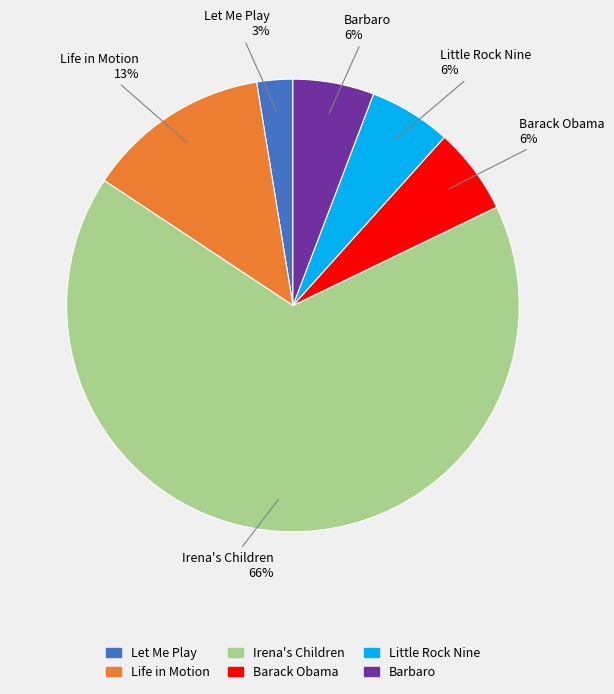

True or false: Little Rock Nine accounts for 6% of the total.

True